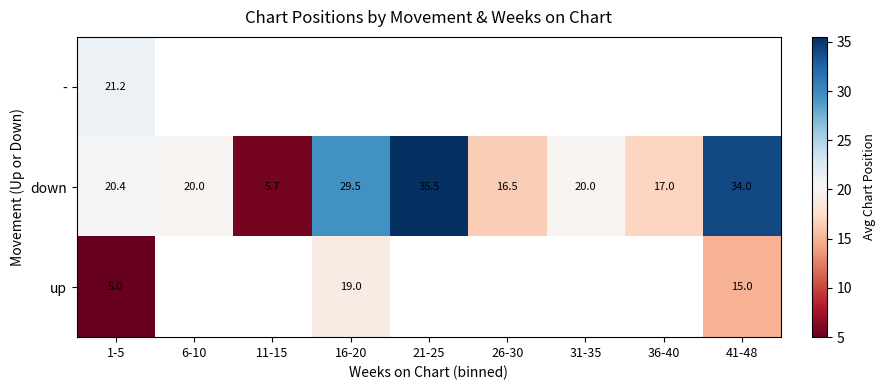

Is it true that up equals 25.1 at 41-48?

False